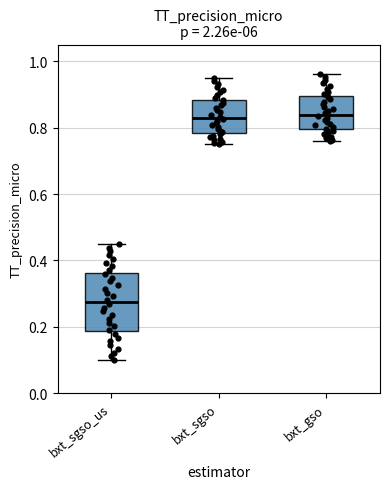

Where is the upper edge of the box for bxt_sgso on the y-axis? The values are not printed on the chart, so give them approximately, as read against the axis.

0.88